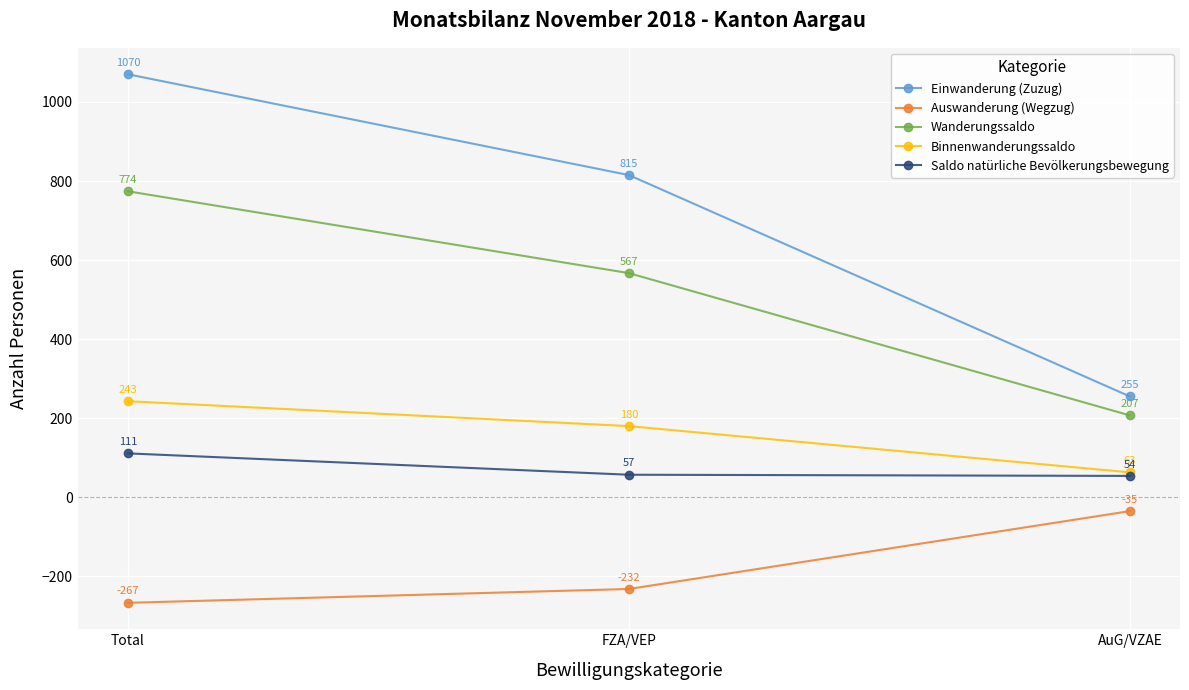

What value does the Saldo natürliche Bevölkerungsbewegung series have at FZA/VEP, to the nearest 10?

60